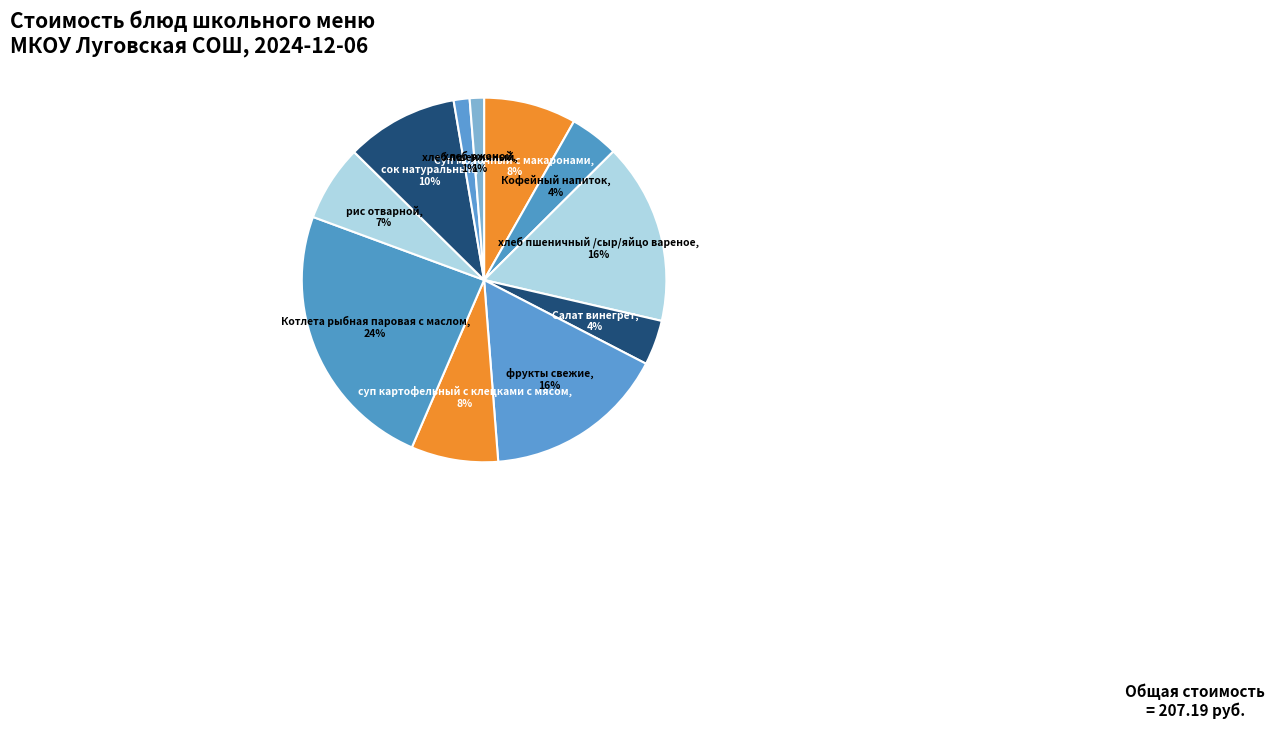

To the nearest percent, what is the average slice percentage?

9%